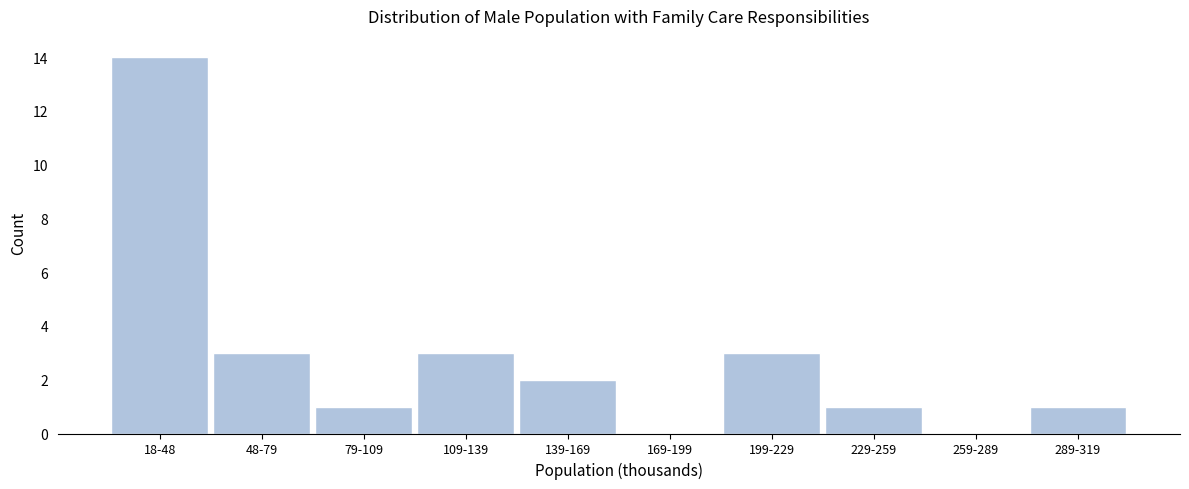

Reading left to right, list all the values displayed in this chart.

18-48=14	48-79=3	79-109=1	109-139=3	139-169=2	169-199=0	199-229=3	229-259=1	259-289=0	289-319=1